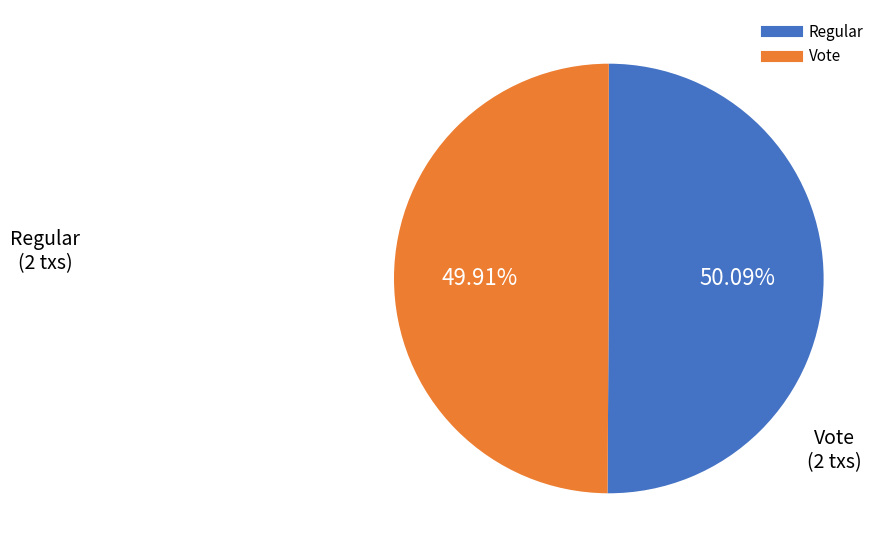

To the nearest percent, what percentage of the pie is Vote?

50%